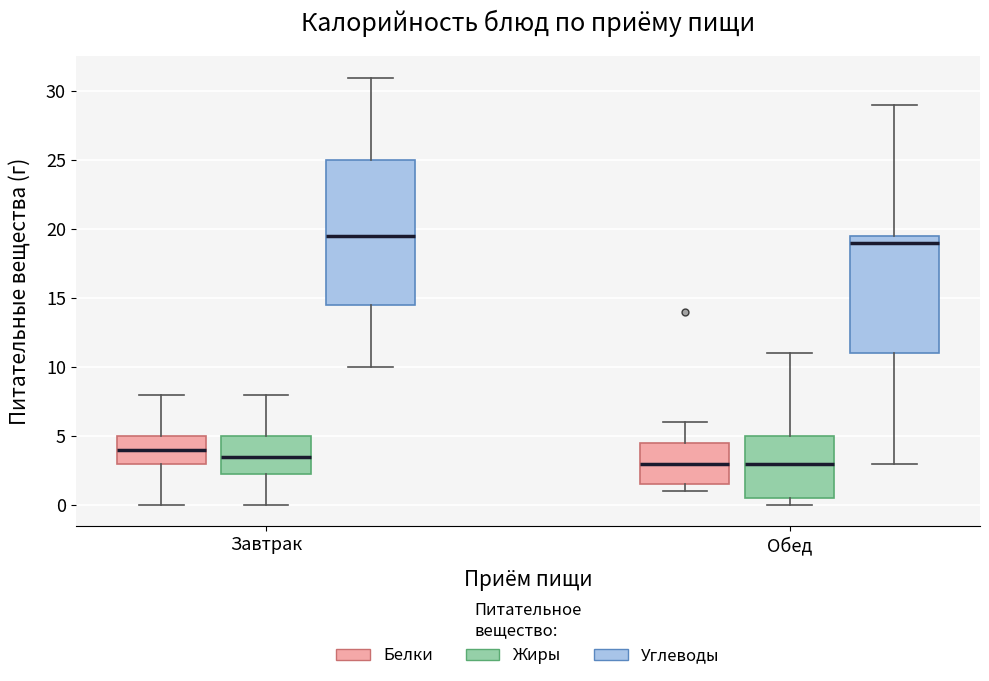

Which box is the tallest, from its lower edge to its upper edge?

Завтрак (Углеводы)